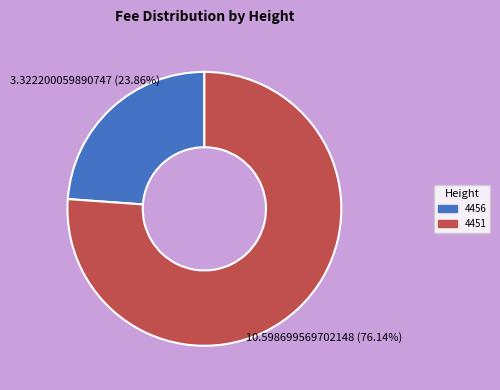

Which category has the biggest portion of the pie?

4451